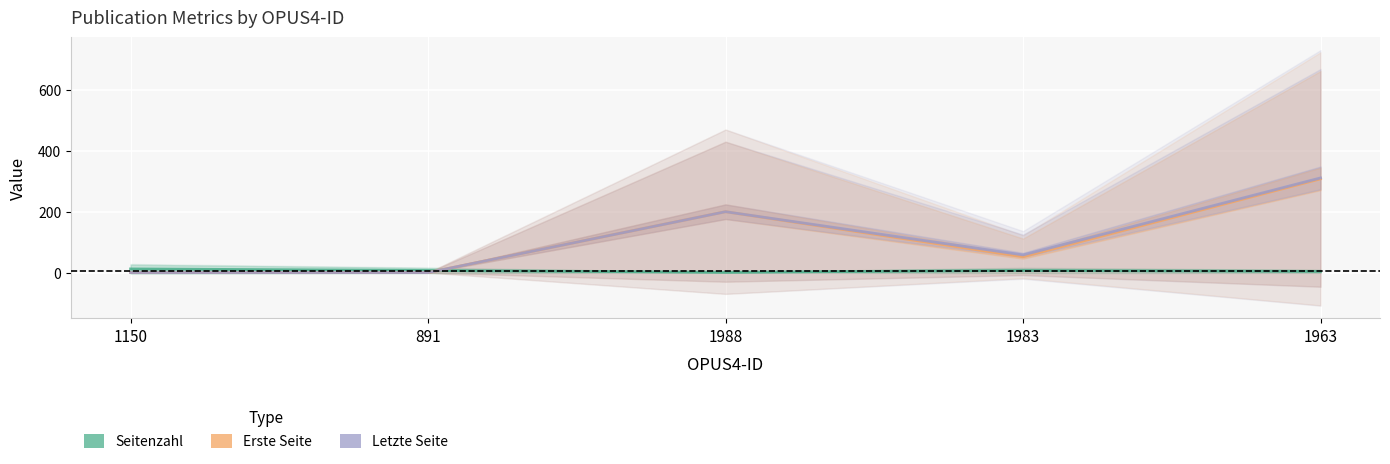

What is the difference between the highest and lowest values at 1983?

51